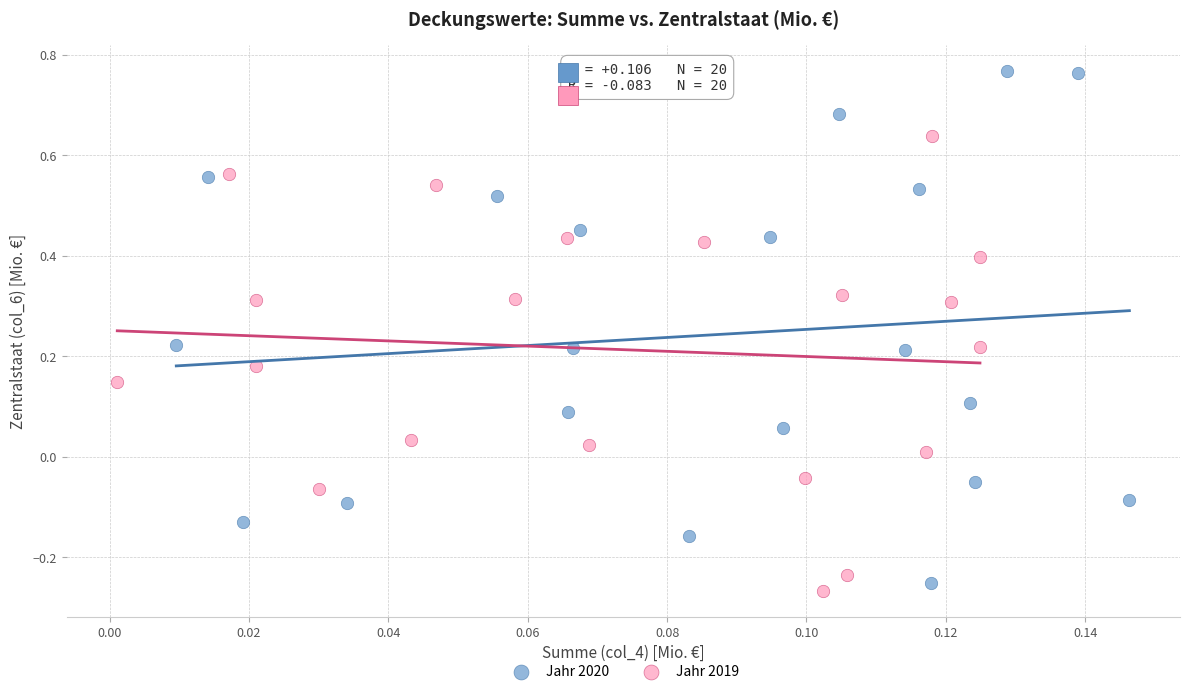

Which series has the largest Y range (max minus min)?

Jahr 2020